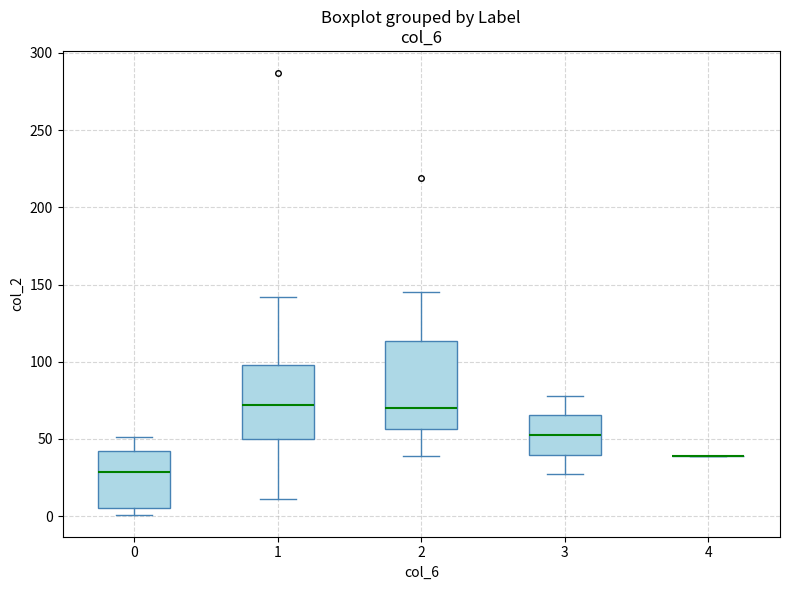

Reading left to right, transcribe this box plot: for each box, give where its median line is, the range the box spans, and where its two whiskers end, as read against the y-axis. The values are not printed on the chart, so give them approximately, as read against the axis.

0: median 30, box 5 to 45, whiskers 0 to 50
1: median 70, box 50 to 100, whiskers 10 to 140
2: median 70, box 55 to 115, whiskers 40 to 145
3: median 55, box 40 to 65, whiskers 25 to 80
4: box collapsed to a line at 40, whiskers 40 to 40